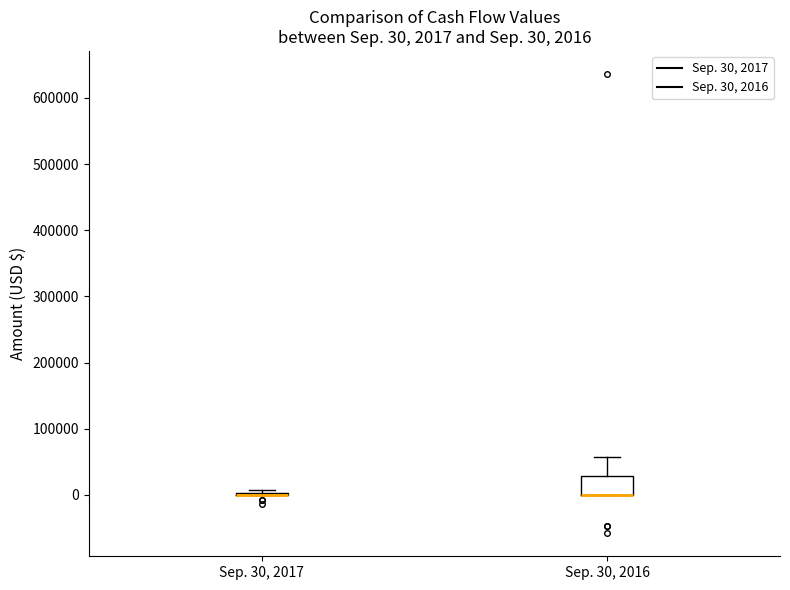

Which box is the tallest, from its lower edge to its upper edge?

Sep. 30, 2016